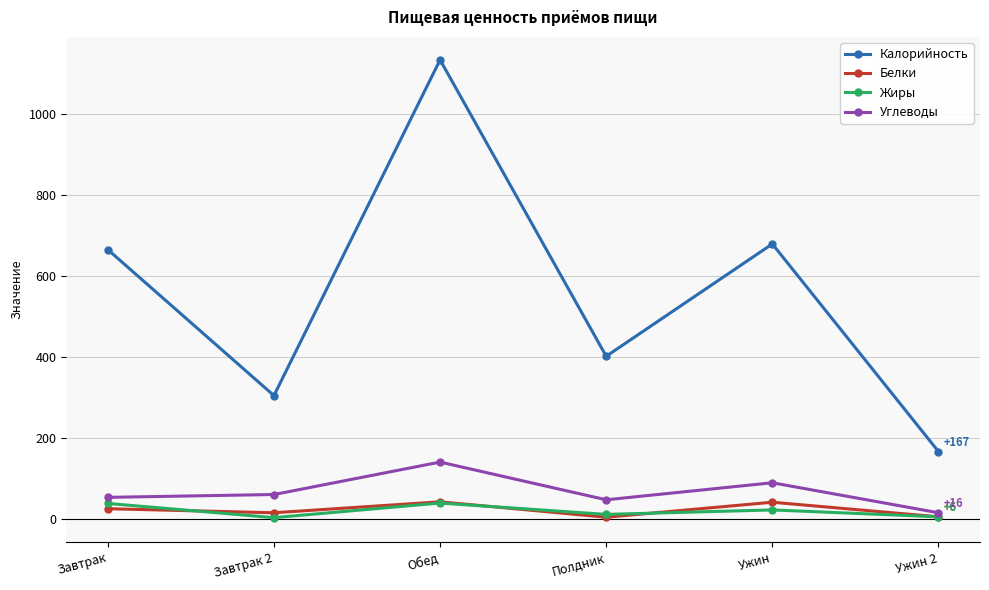

Is it true that Калорийность equals 1133 at Обед?

True